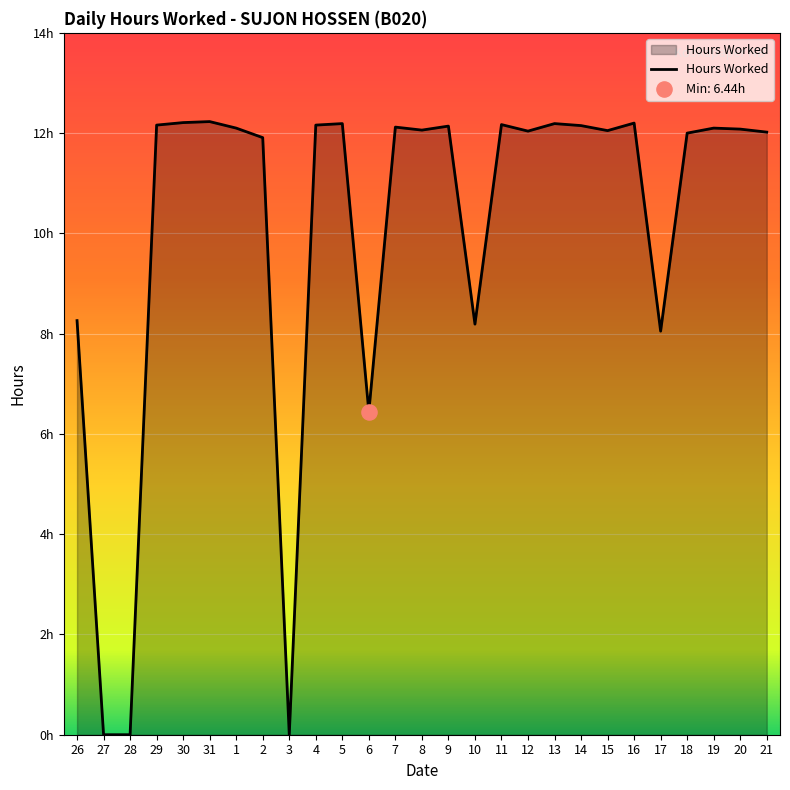

Between 1 and 12, which is larger?

1